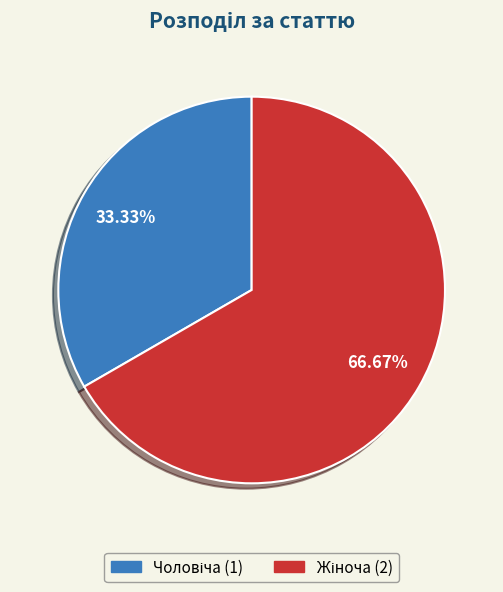

Is there any slice that represents more than half of the pie?

Yes